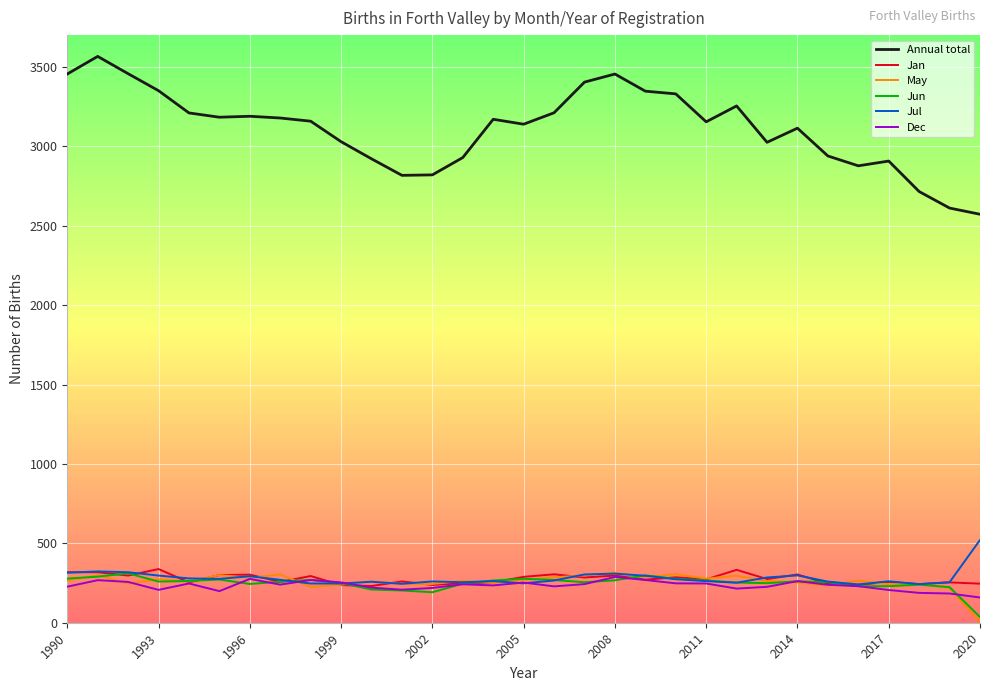

What is the average value of the Jul series?

281